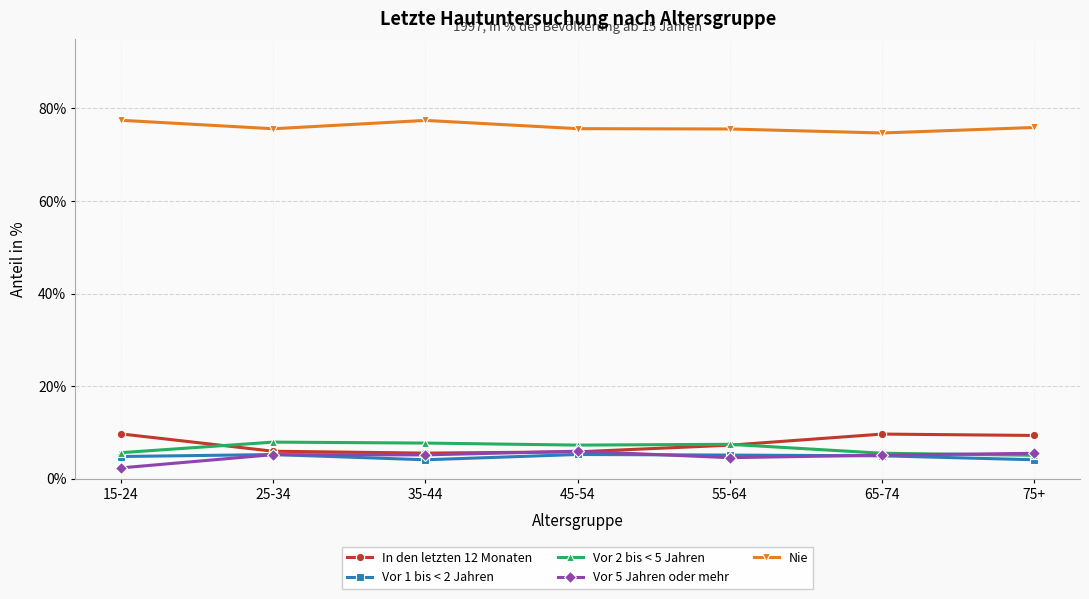

Does the chart display data point markers on the line(s)?

Yes